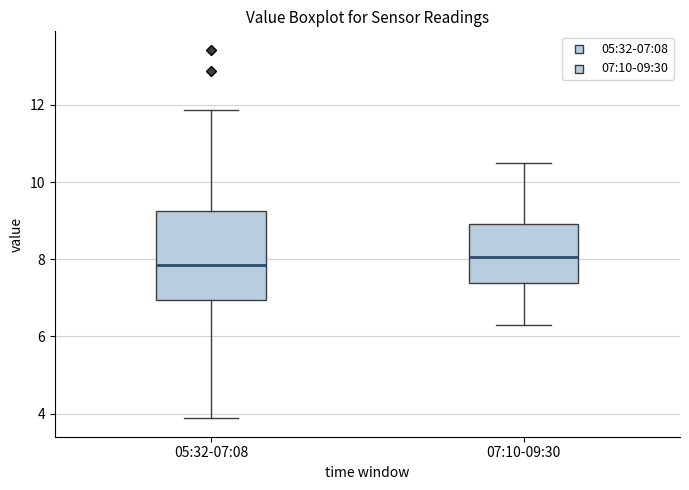

Reading left to right, transcribe this box plot: for each box, give where its median line is, the range the box spans, and where its two whiskers end, as read against the y-axis. The values are not printed on the chart, so give them approximately, as read against the axis.

05:32-07:08: median 7.8, box 7.0 to 9.2, whiskers 3.8 to 11.8
07:10-09:30: median 8.0, box 7.4 to 9.0, whiskers 6.4 to 10.6